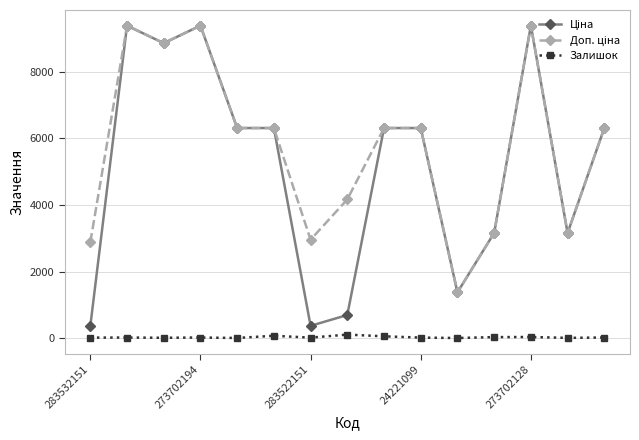

What is the maximum value shown in the chart?

9384.0